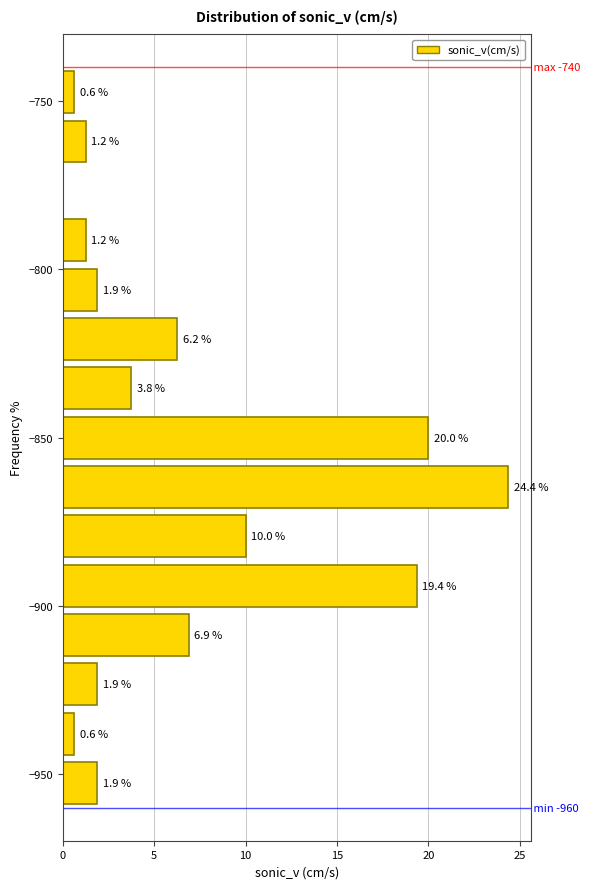

Read against the y-axis, roughly where is the centre of the longest bar?

-865